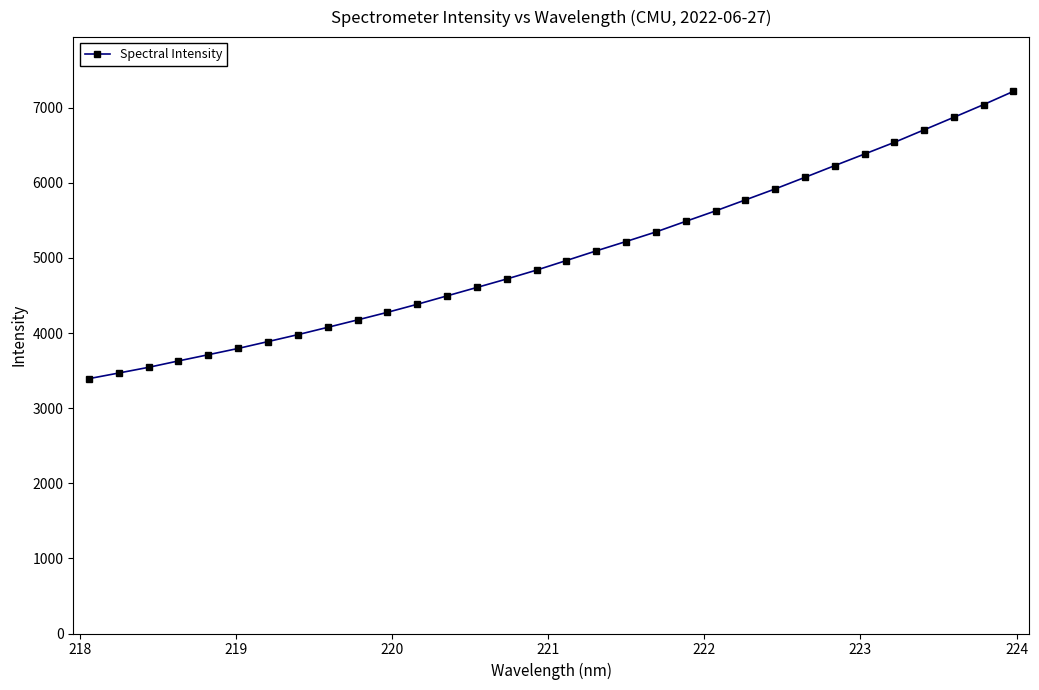

Count the number of categories in the chart.

32